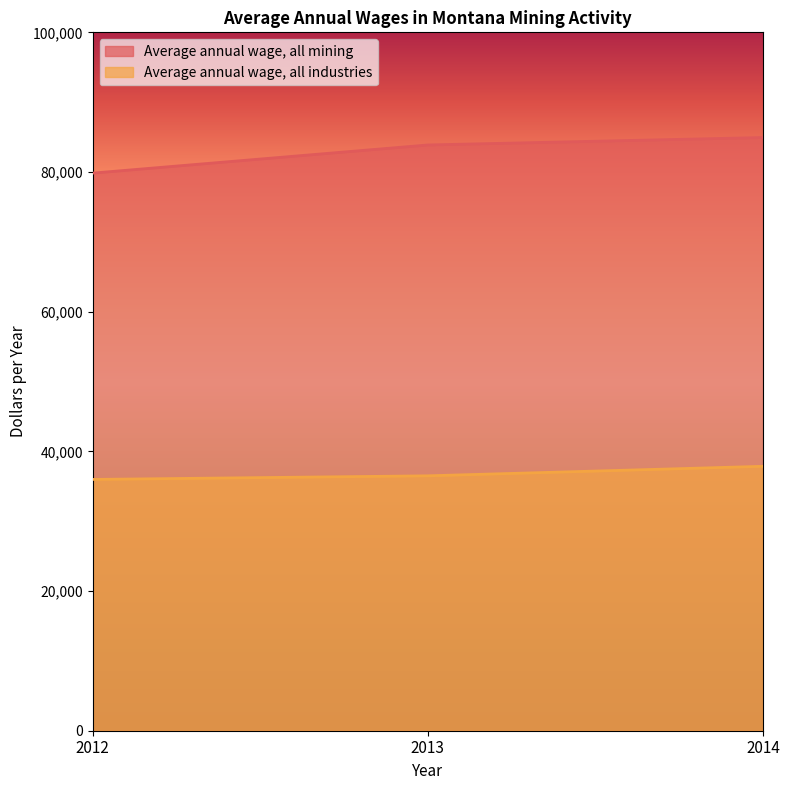

Reading left to right, extract all data points from this chart.

Average annual wage, all mining: 2012=79843	2013=83873	2014=84942
Average annual wage, all industries: 2012=35983	2013=36499	2014=37862